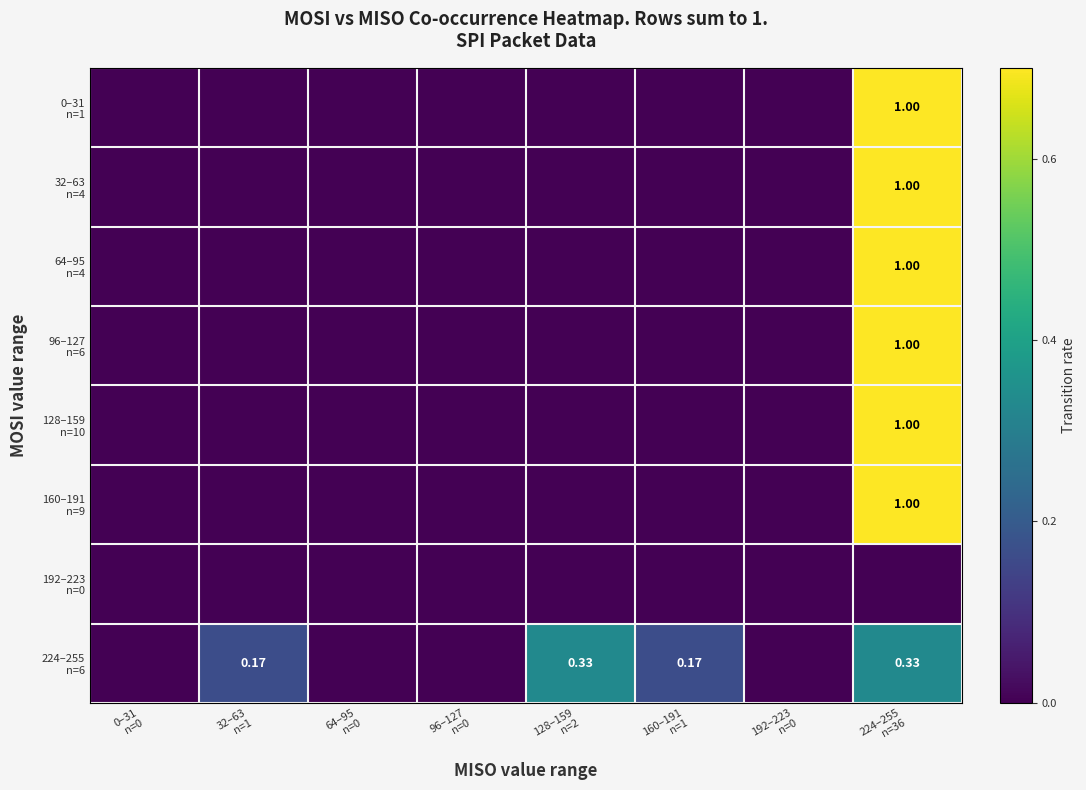

At which label does 192–223 n=0 reach its peak?

0–31 n=0